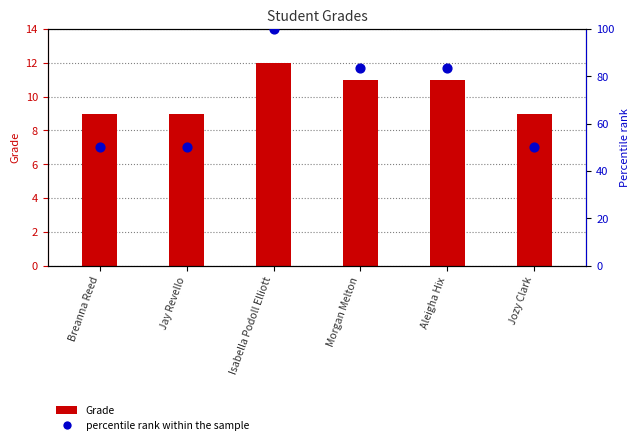

What are all the series names shown in the legend?

Grade, percentile rank within the sample